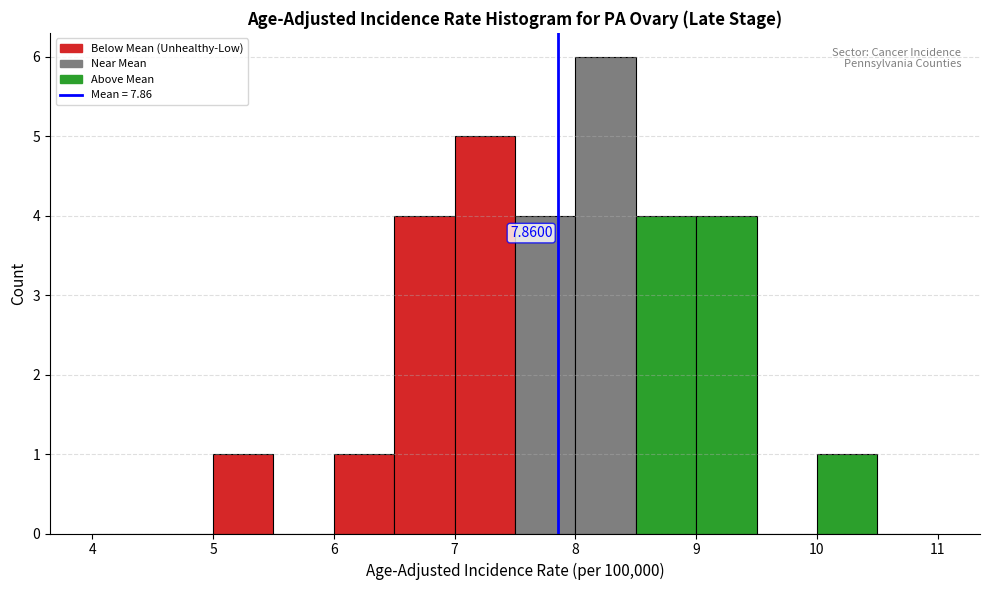

Which range on the x-axis has the tallest bar?

8.0 to 8.5